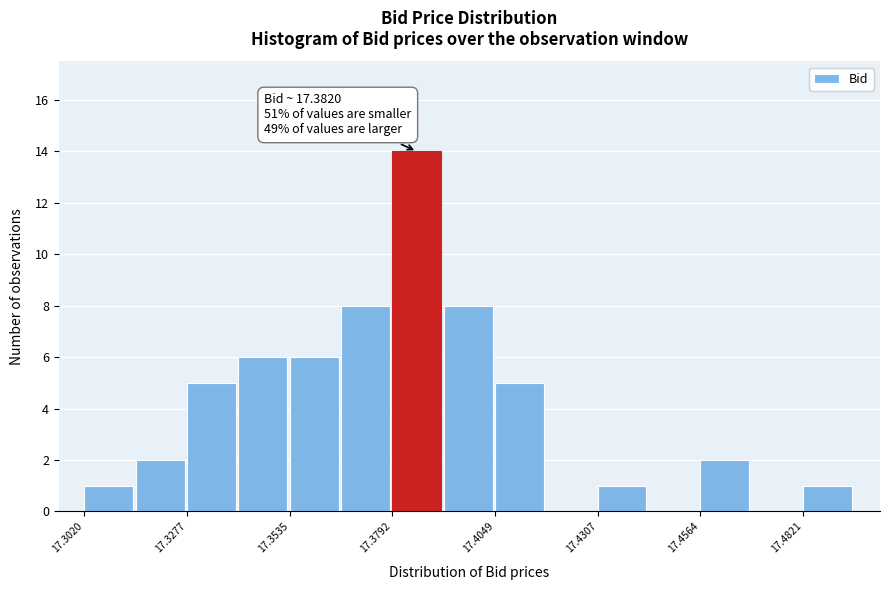

Read against the x-axis, roughly where is the centre of the tallest bar?

17.385